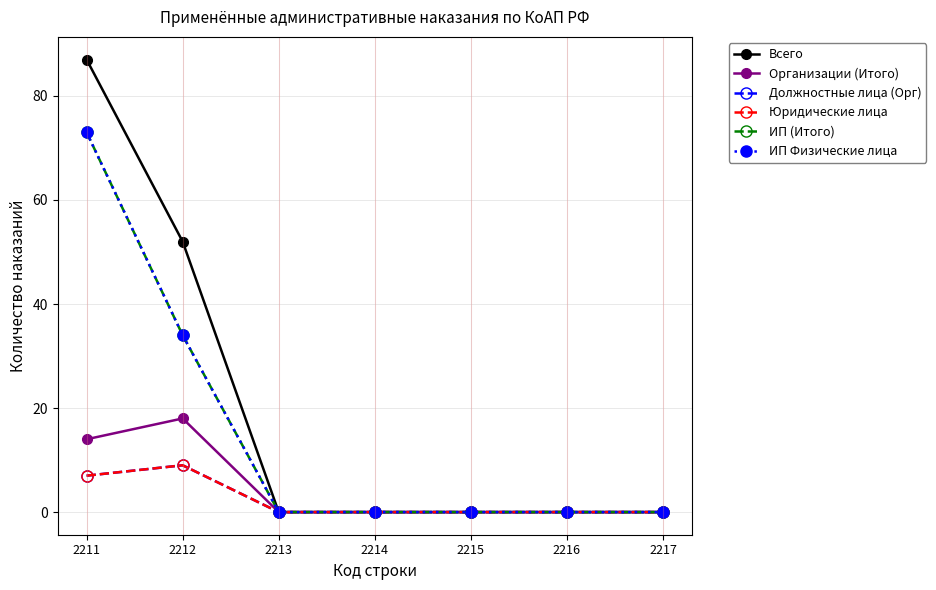

List the series in order of their peak value, highest first.

Всего, ИП (Итого), ИП Физические лица, Организации (Итого), Должностные лица (Орг), Юридические лица